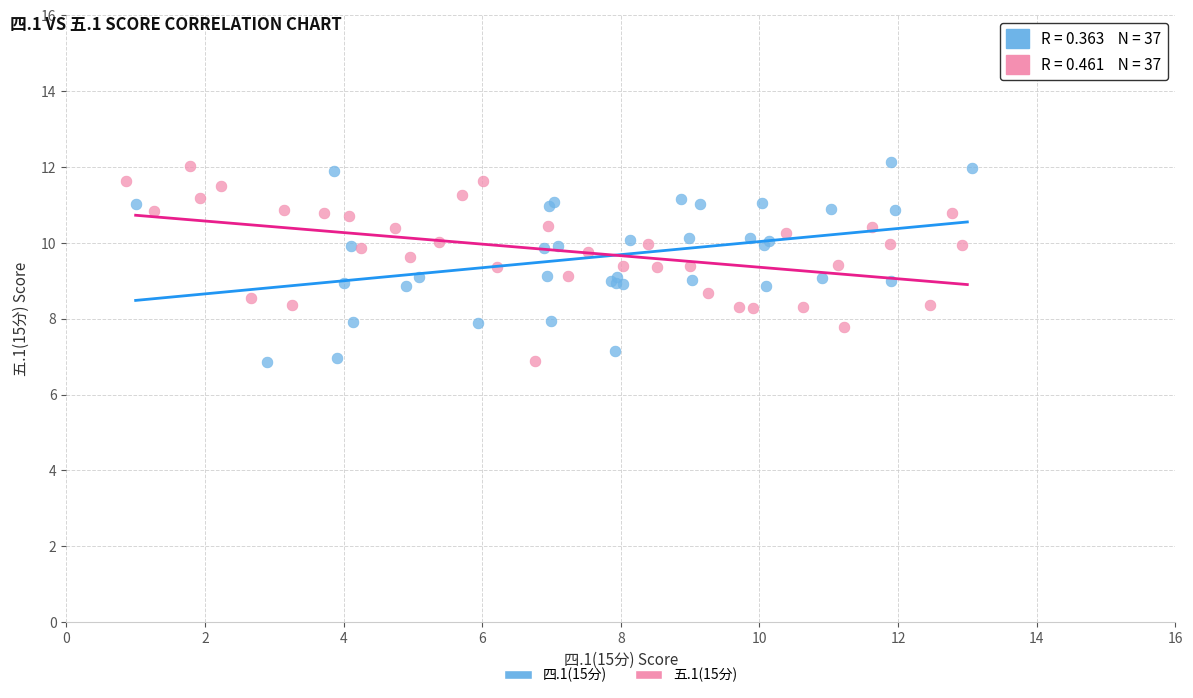

Which series has the largest Y range (max minus min)?

四.1(15分)